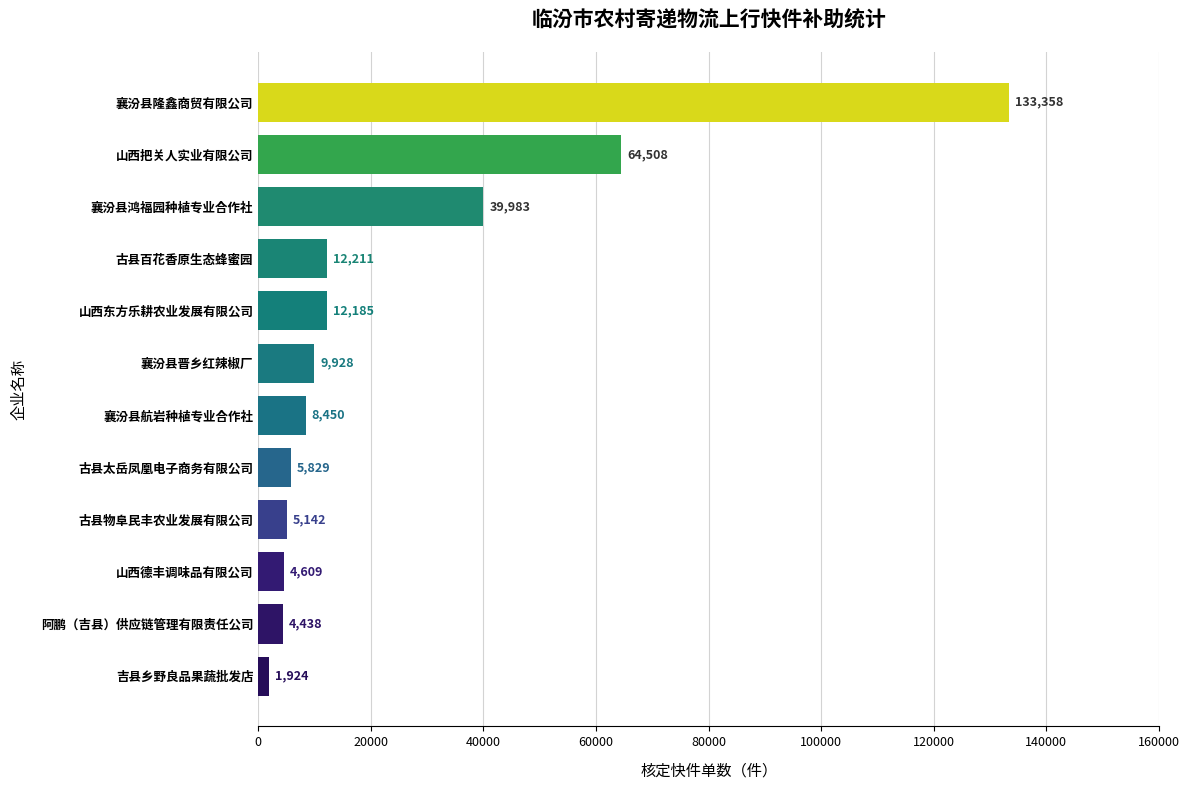

What is the difference between the maximum and minimum values?

131434